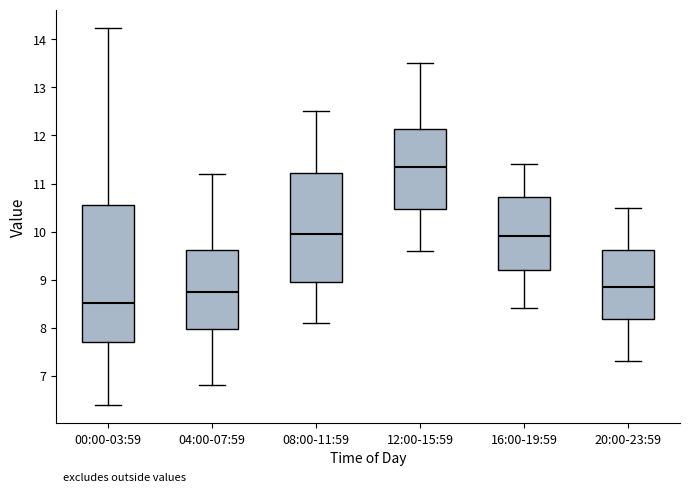

Reading left to right, transcribe this box plot: for each box, give where its median line is, the range the box spans, and where its two whiskers end, as read against the y-axis. The values are not printed on the chart, so give them approximately, as read against the axis.

00:00-03:59: median 8.5, box 7.7 to 10.6, whiskers 6.4 to 14.2
04:00-07:59: median 8.8, box 8.0 to 9.6, whiskers 6.8 to 11.2
08:00-11:59: median 10.0, box 9.0 to 11.2, whiskers 8.1 to 12.5
12:00-15:59: median 11.4, box 10.5 to 12.1, whiskers 9.6 to 13.5
16:00-19:59: median 9.9, box 9.2 to 10.7, whiskers 8.4 to 11.4
20:00-23:59: median 8.9, box 8.2 to 9.6, whiskers 7.3 to 10.5